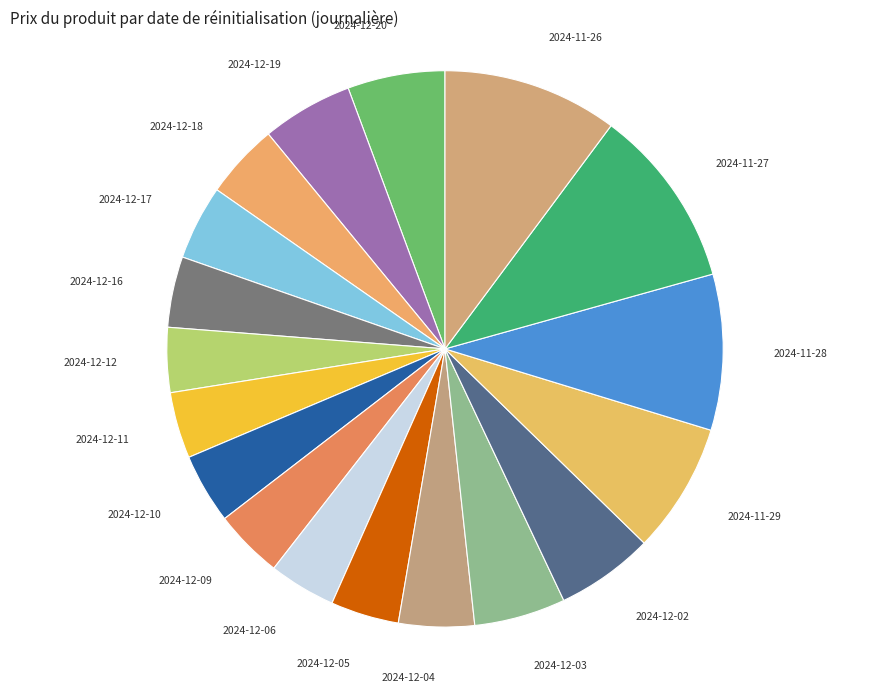

Is the sum of 2024-12-05 and 2024-11-26 greater than half?

No